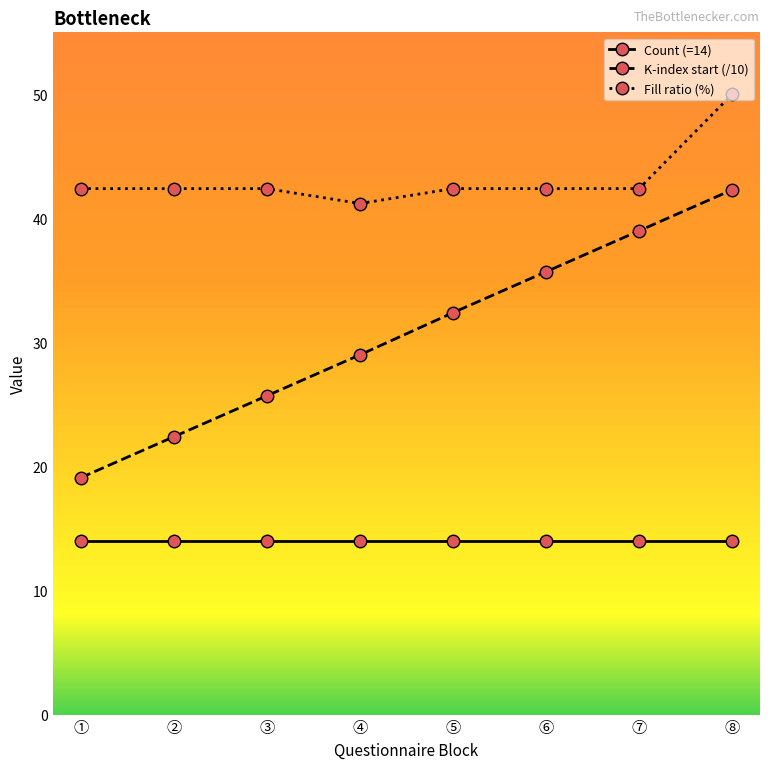

What is the sum of all K-index start (/10) values?

245.6